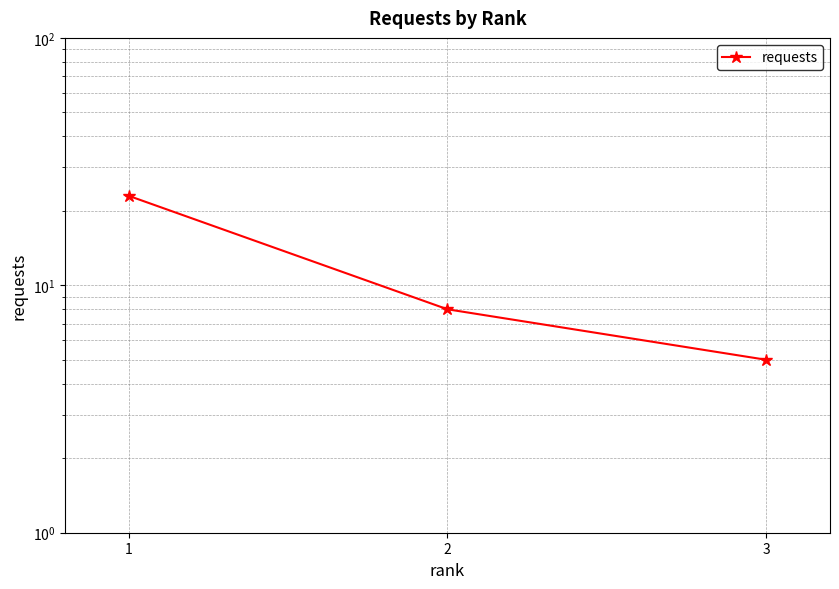

How many distinct data groups are displayed?

1